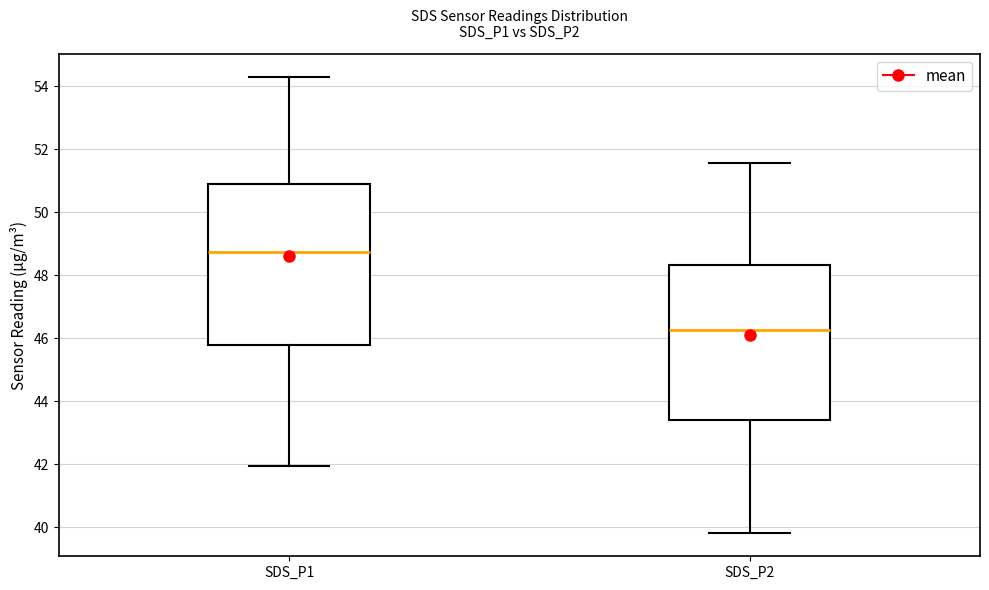

Reading left to right, transcribe this box plot: for each box, give where its median line is, the range the box spans, and where its two whiskers end, as read against the y-axis. The values are not printed on the chart, so give them approximately, as read against the axis.

SDS_P1: median 48.8, box 45.8 to 51.0, whiskers 42.0 to 54.4
SDS_P2: median 46.2, box 43.4 to 48.4, whiskers 39.8 to 51.6